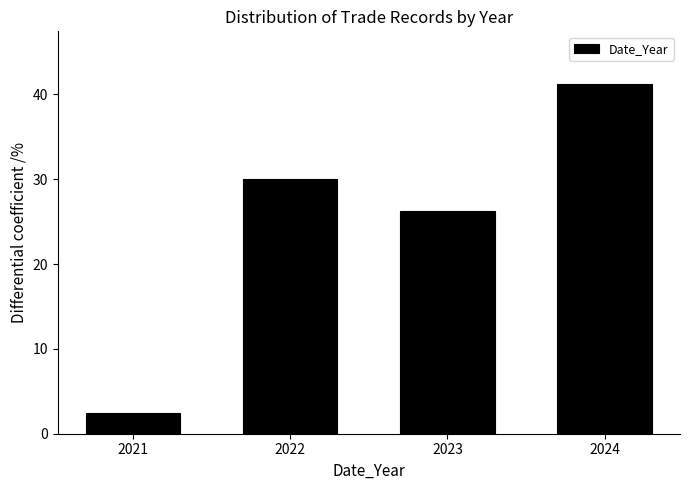

What is the ratio of the value at 2022 to the value at 2021?

12.0